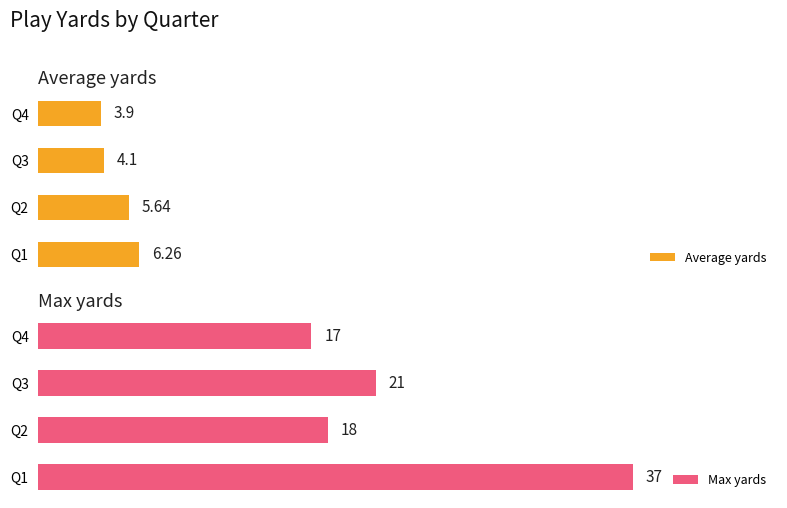

Rank the series by their maximum value, from highest to lowest.

Max yards, Average yards